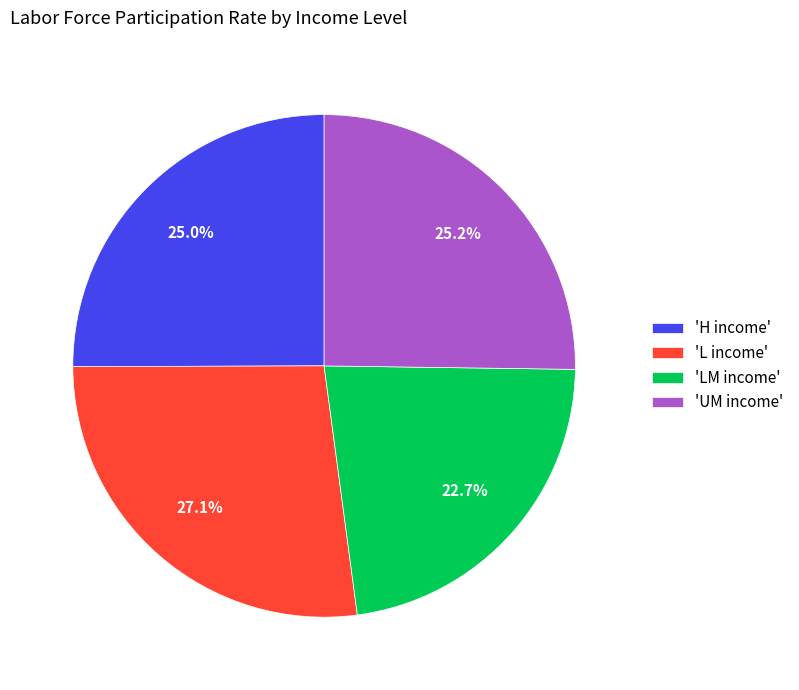

Combined, what portion of the pie is 'UM income' and 'L income'?

52.3%